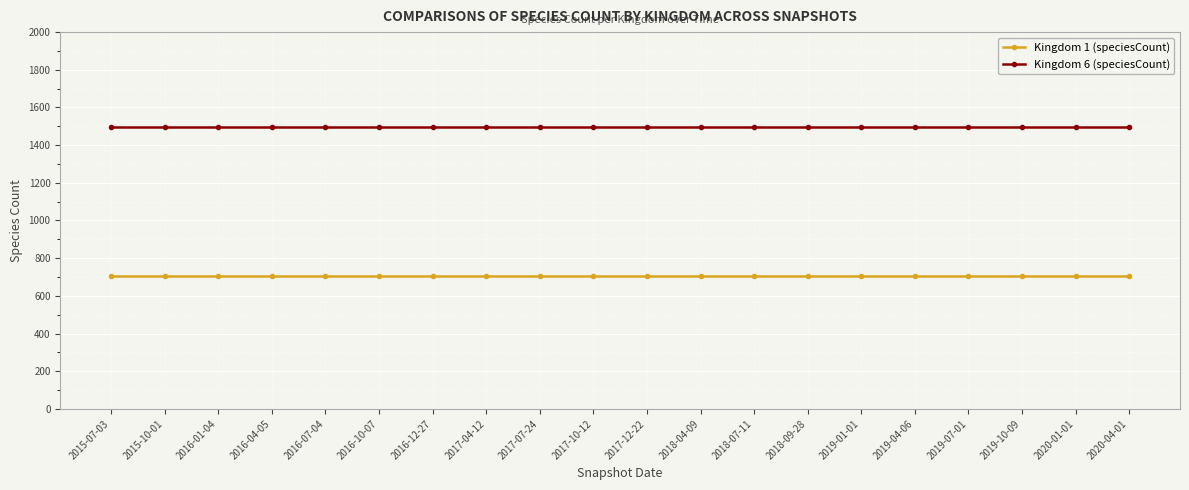

True or false: Kingdom 6 (speciesCount) has a value of 491 at 2016-10-07.

False